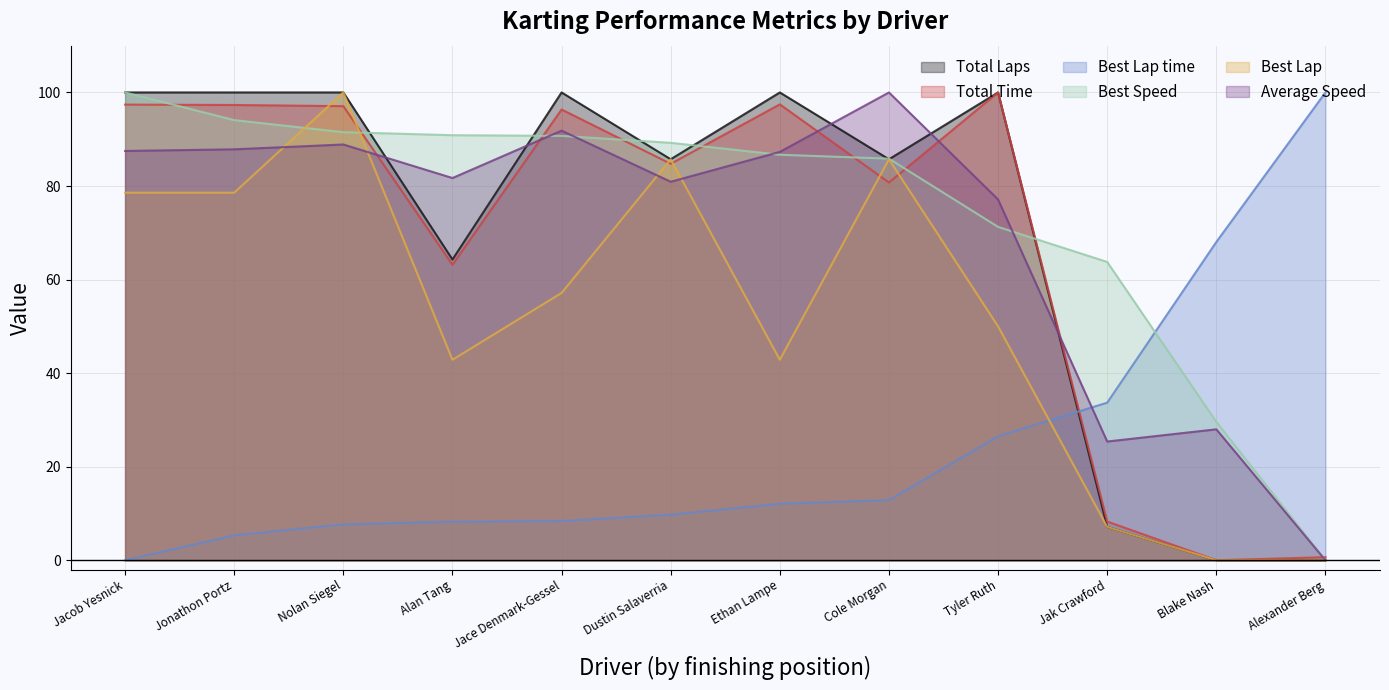

What is the sum of all Best Lap values?

628.6